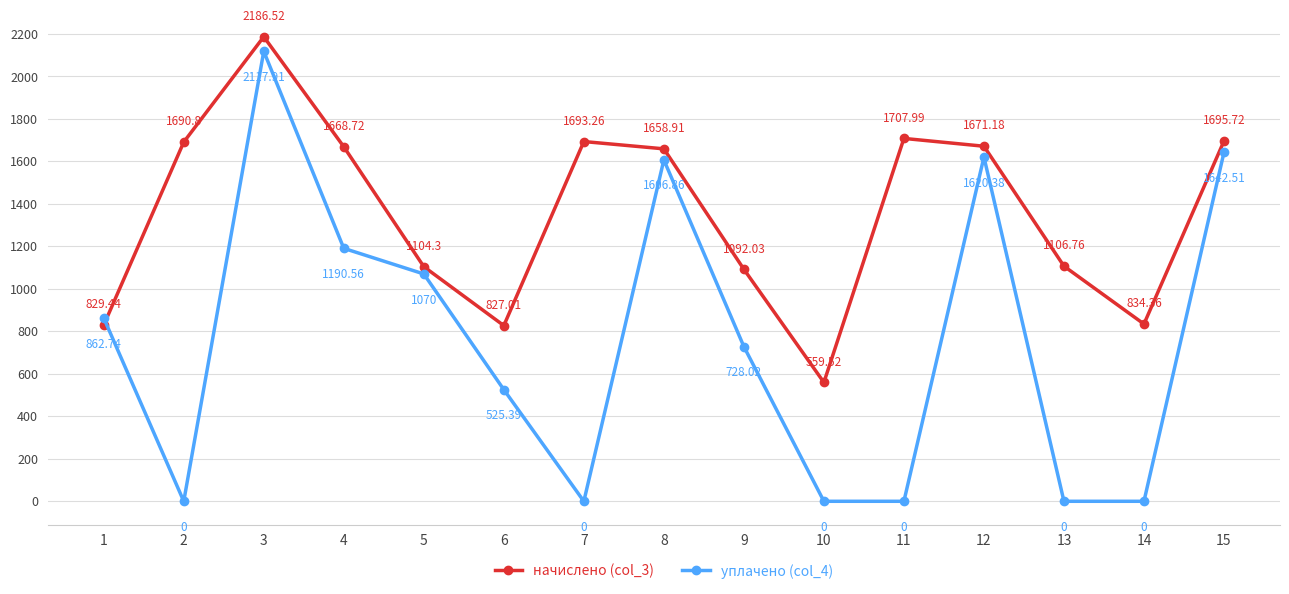

At 11, list the series in order from largest to smallest.

начислено (col_3), уплачено (col_4)